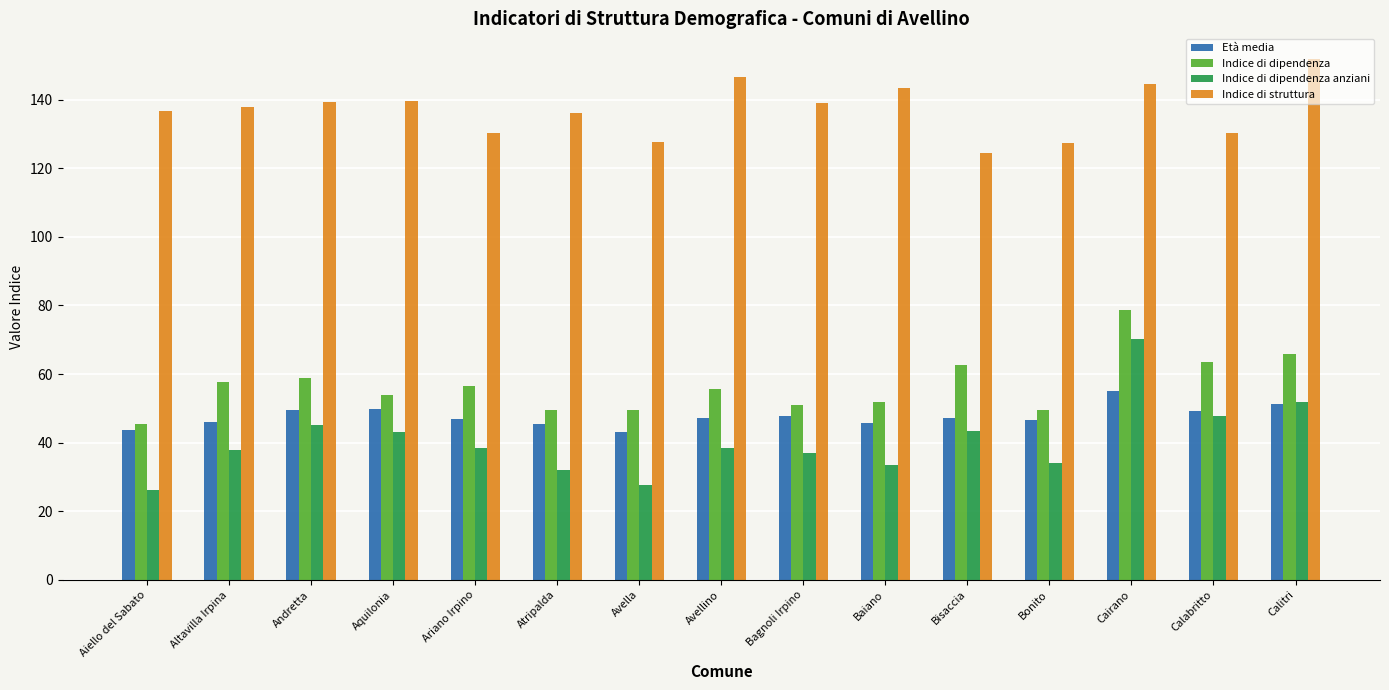

What is the average value of the Indice di dipendenza anziani series?

40.4